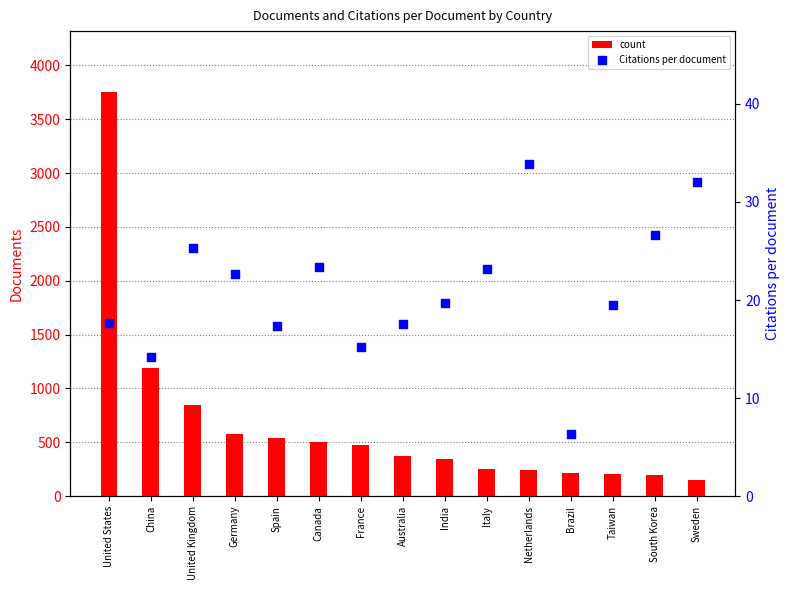

Which series has the largest Y range (max minus min)?

count